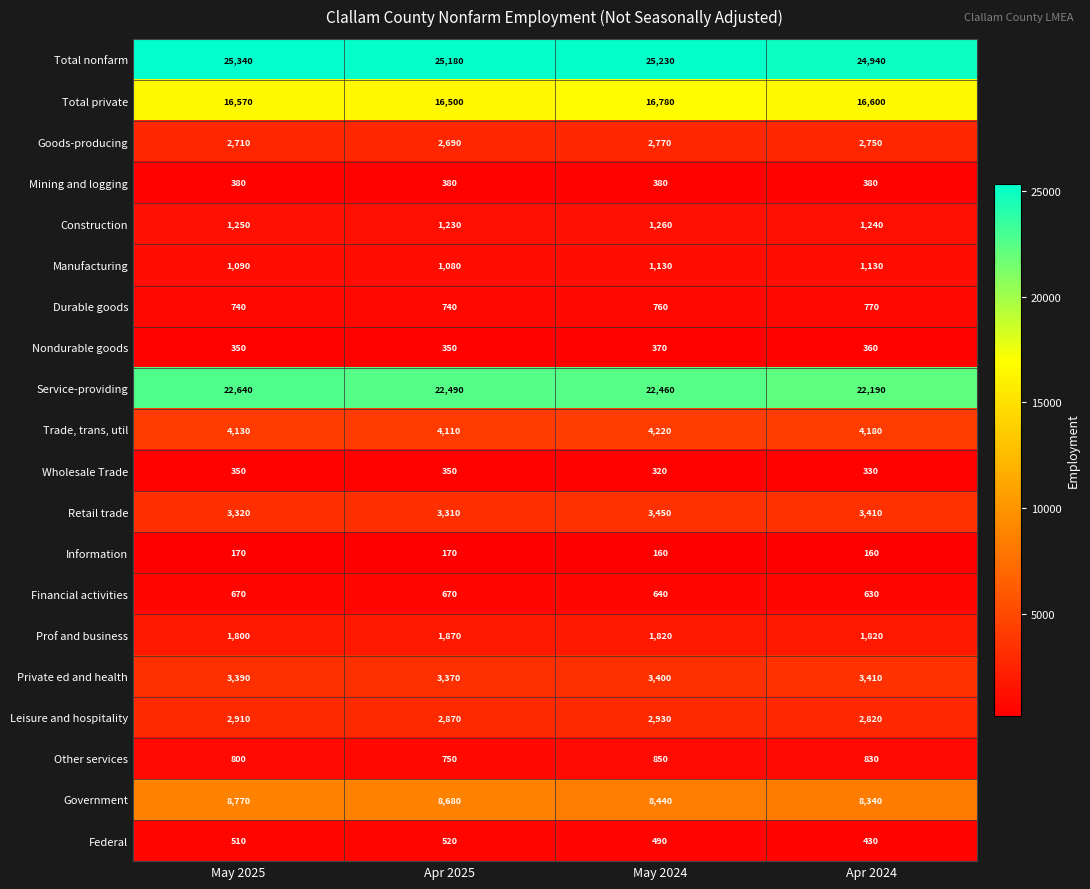

What is the minimum value shown in the chart?

160